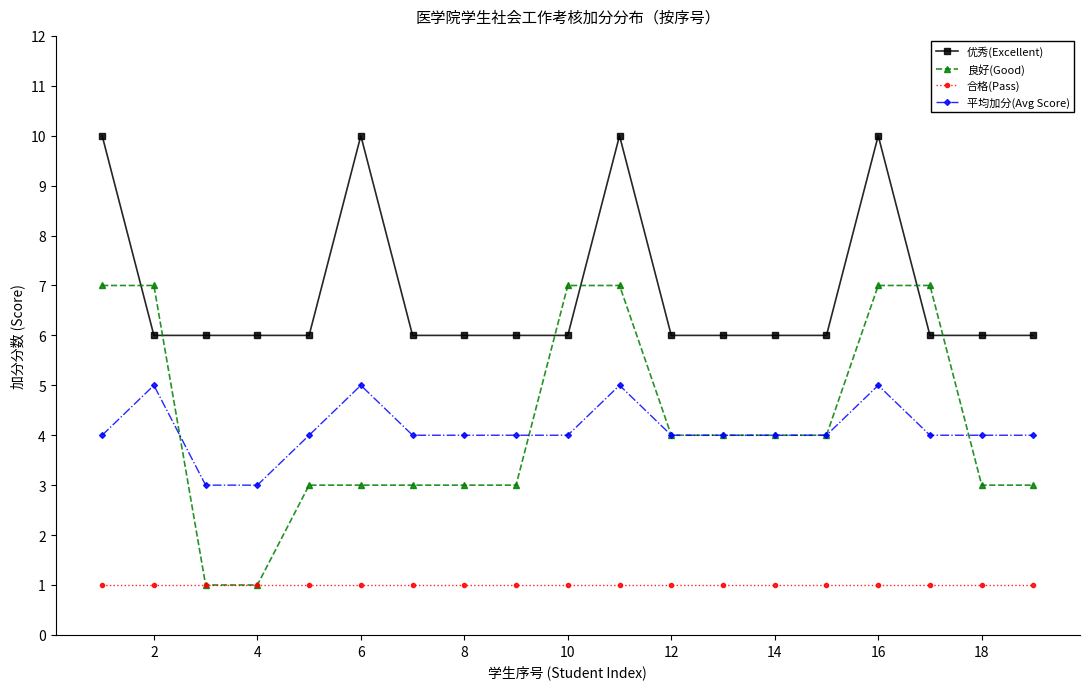

Reading left to right, what are all the values shown in this chart?

优秀(Excellent): 10	6	6	6	6	10	6	6	6	6	10	6	6	6	6	10	6	6	6
良好(Good): 7	7	1	1	3	3	3	3	3	7	7	4	4	4	4	7	7	3	3
合格(Pass): 1	1	1	1	1	1	1	1	1	1	1	1	1	1	1	1	1	1	1
平均加分(Avg Score): 4	5	3	3	4	5	4	4	4	4	5	4	4	4	4	5	4	4	4